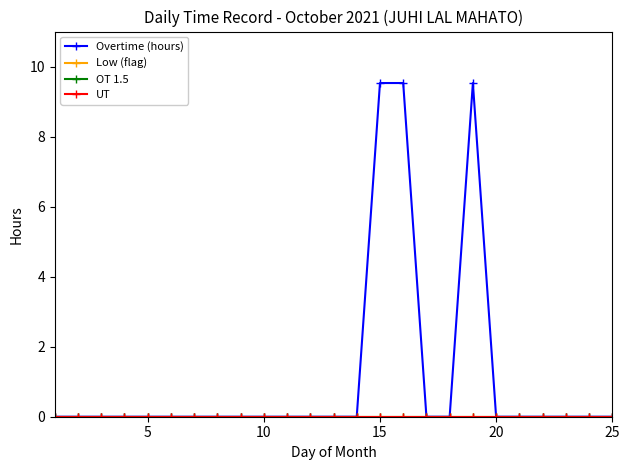

How many lines are shown in the chart?

4